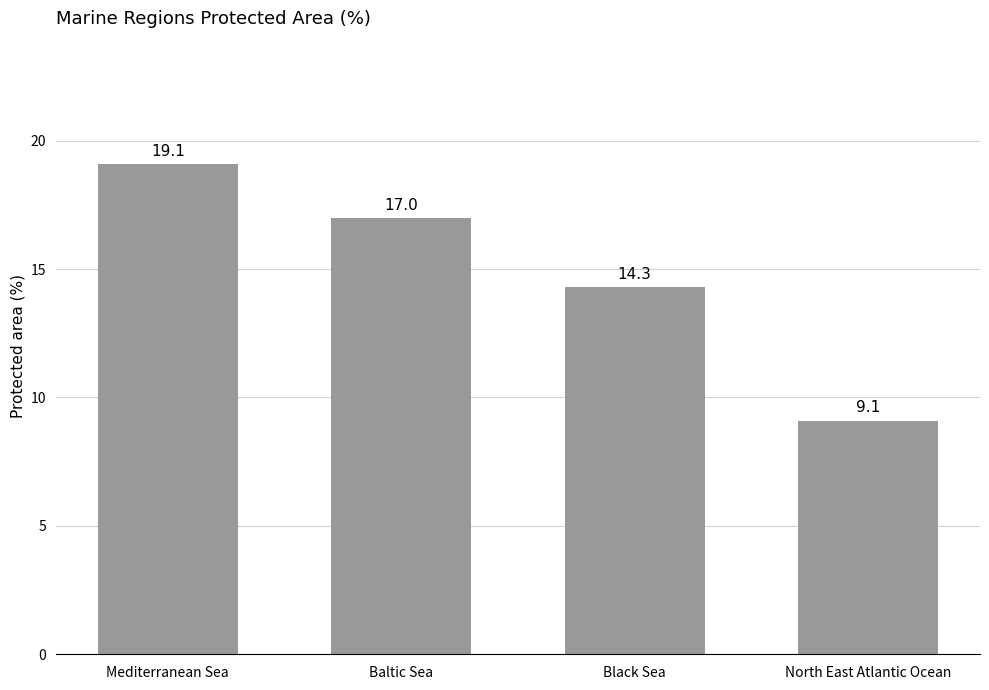

At which label does the data first exceed 17?

Mediterranean Sea